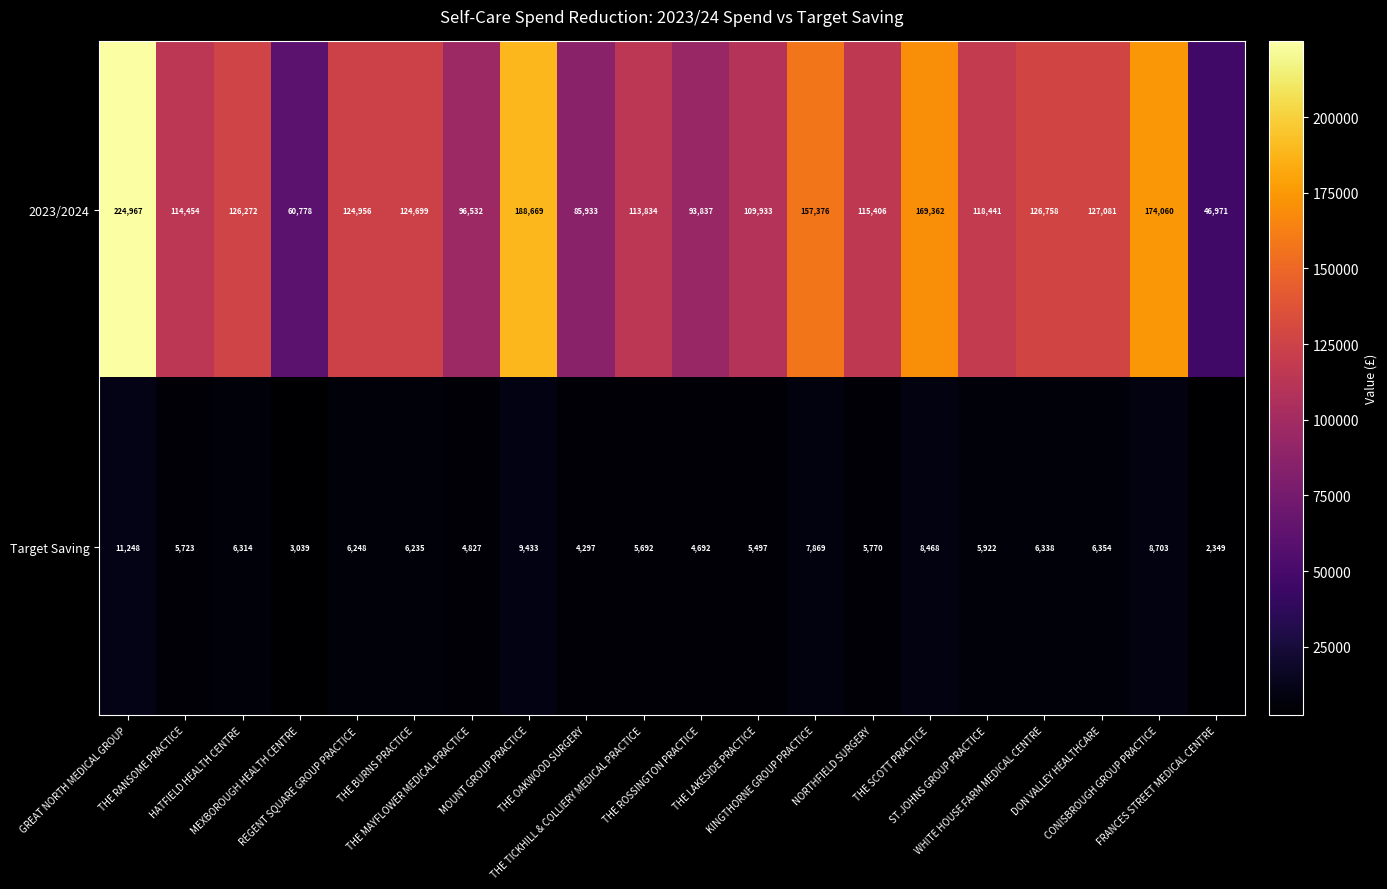

List the series in order of their peak value, lowest first.

Target Saving, 2023/2024